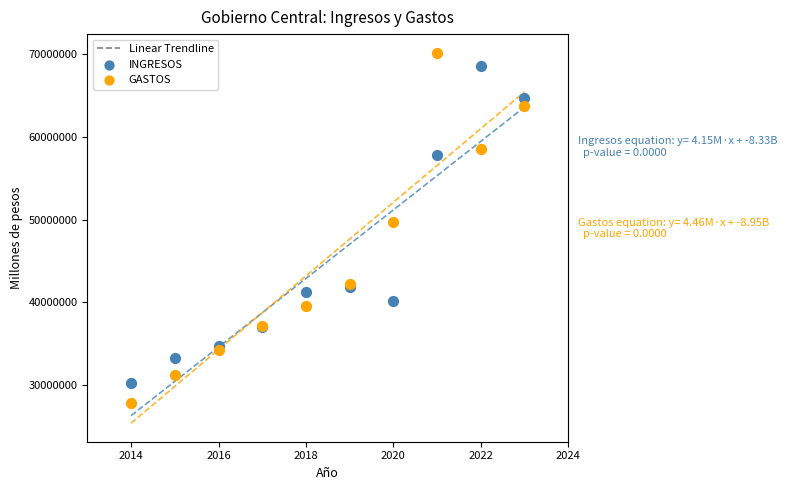

In the GASTOS series, what Y value is closest to 49015730?

49648910.5